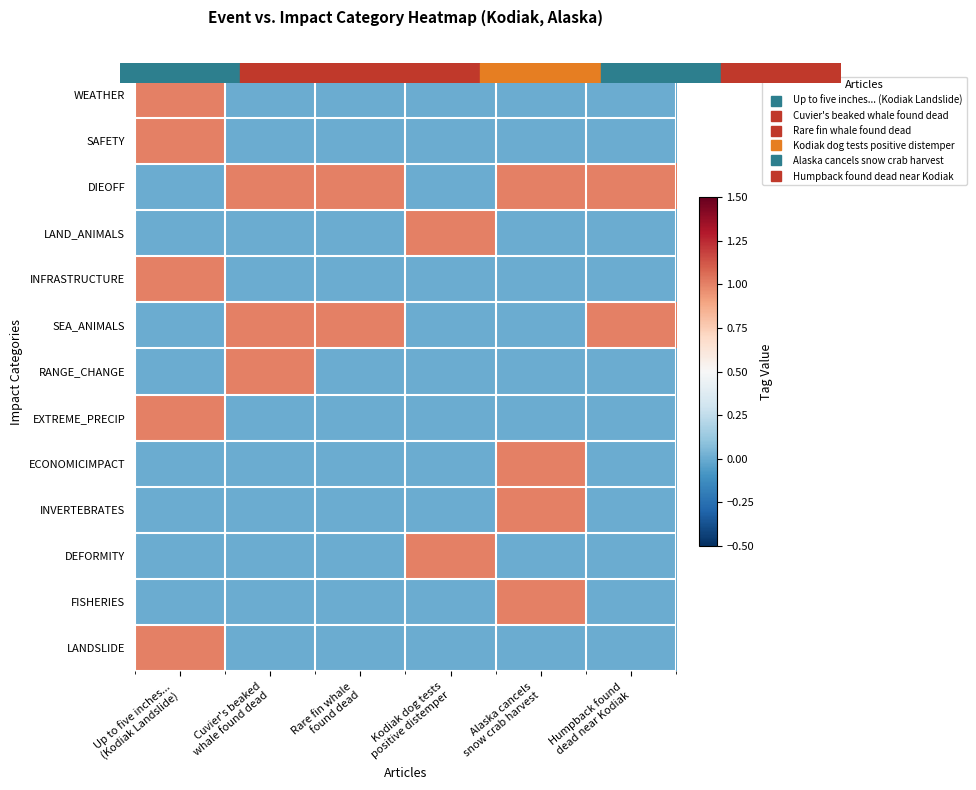

Is the value of INVERTEBRATES at Humpback found dead near Kodiak greater than the value of EXTREME_PRECIP at Up to five inches... (Kodiak Landslide)?

No